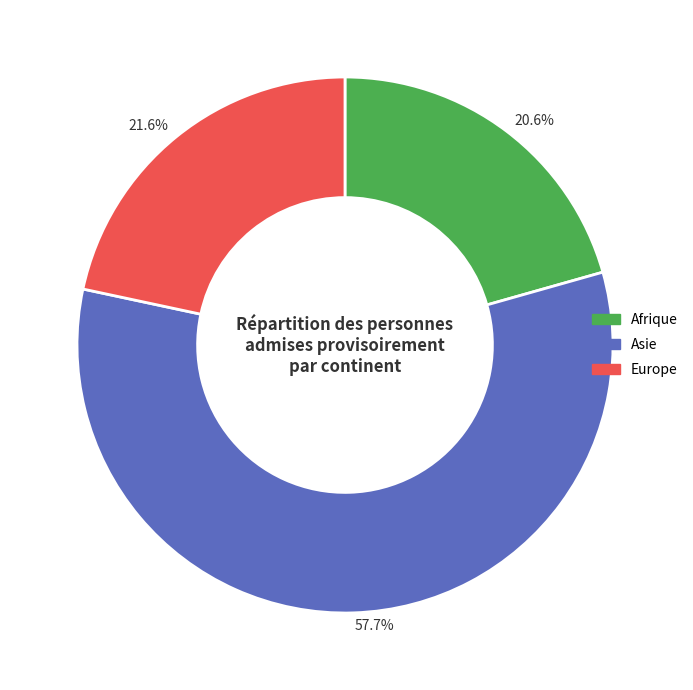

How many slices are in this pie chart?

3